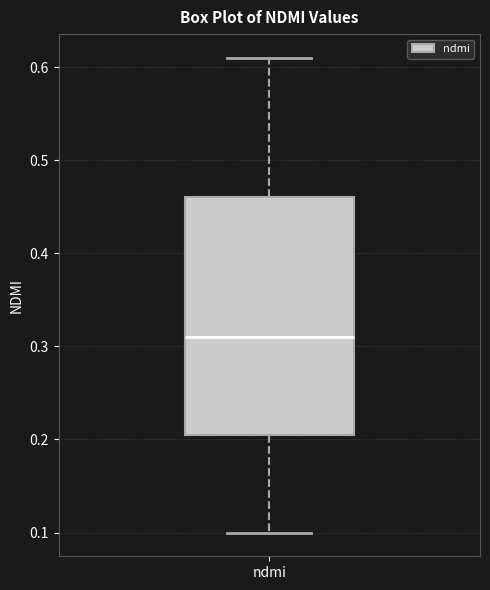

Read this box plot against the y-axis: the position of the median line, the range covered by the box, and the ends of both whiskers. The values are not printed on the chart, so give them approximately, as read against the axis.

median 0.31, box 0.21 to 0.46, whiskers 0.10 to 0.61